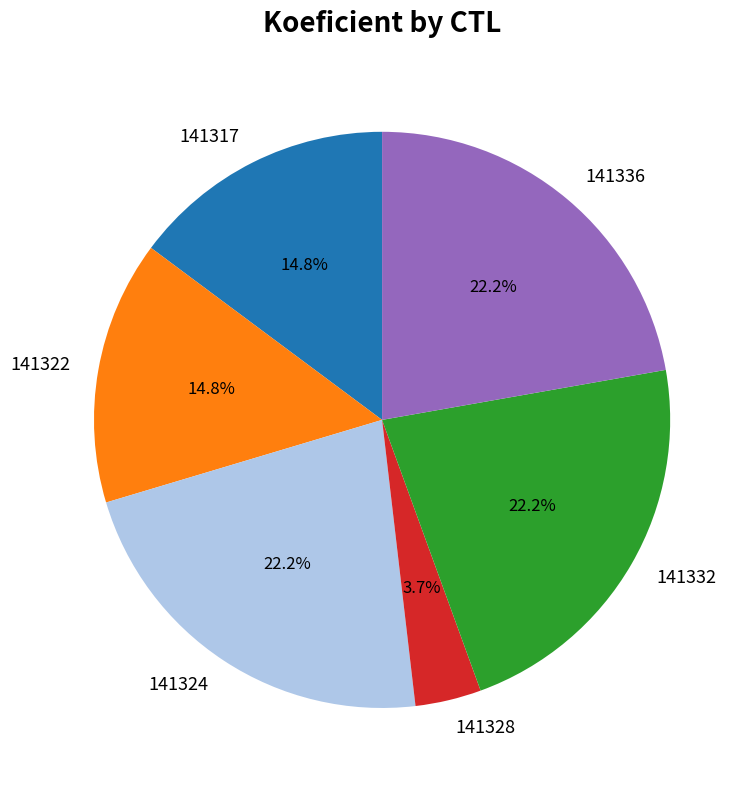

Is there any slice that represents more than half of the pie?

No